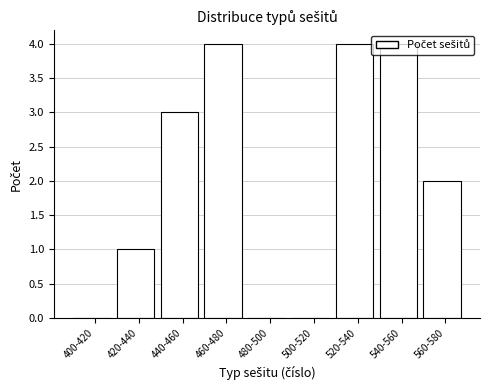

What is the maximum value shown in the chart?

4